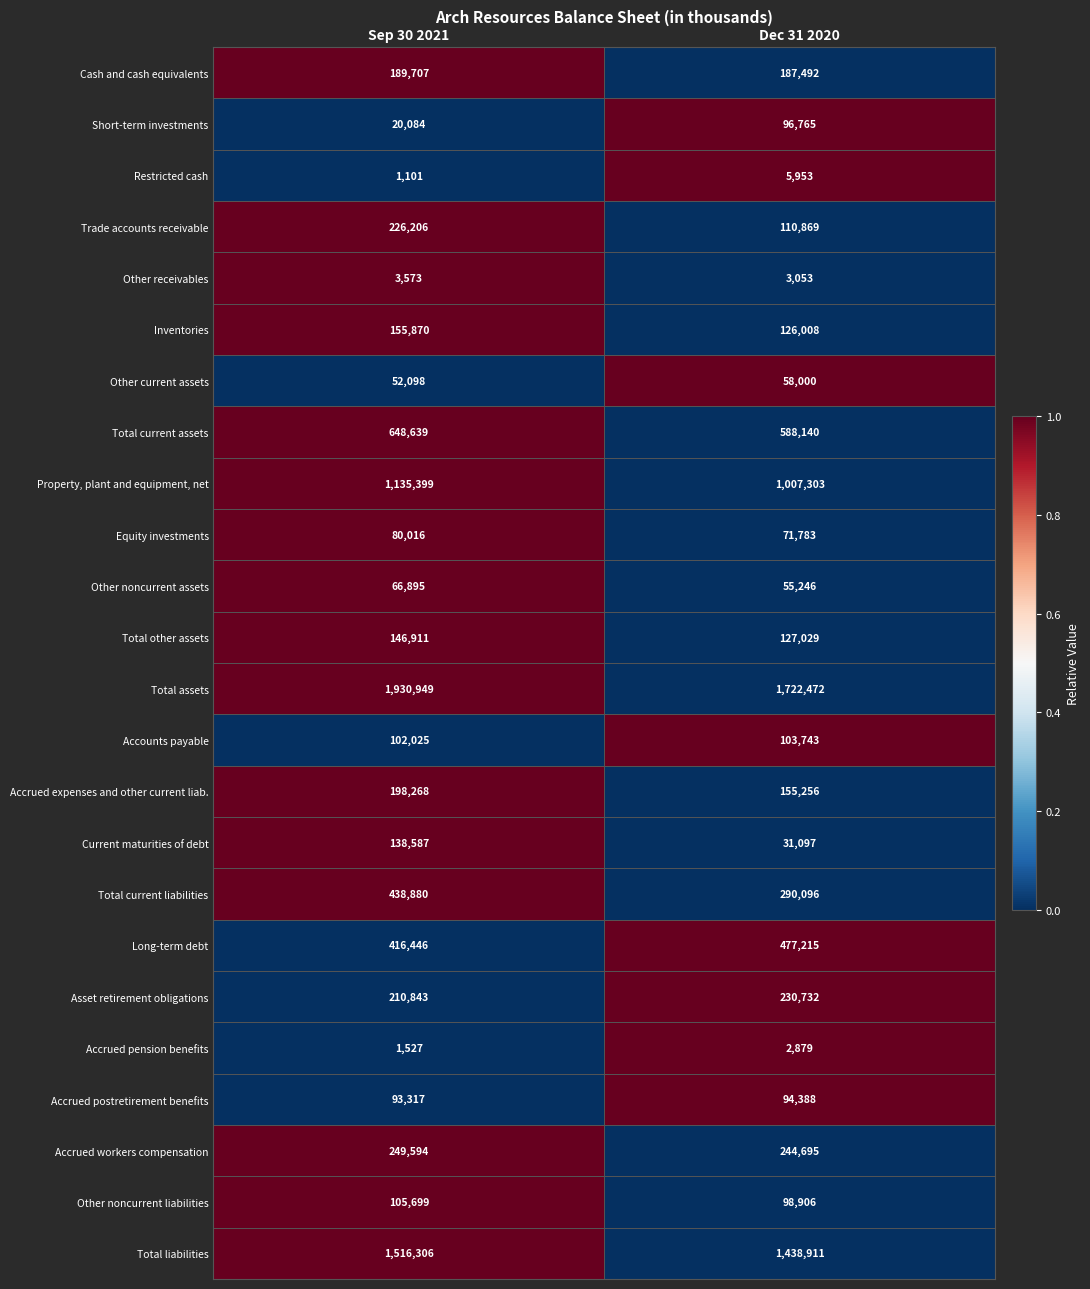

At which label is Total liabilities closest to 1477608?

Dec 31 2020